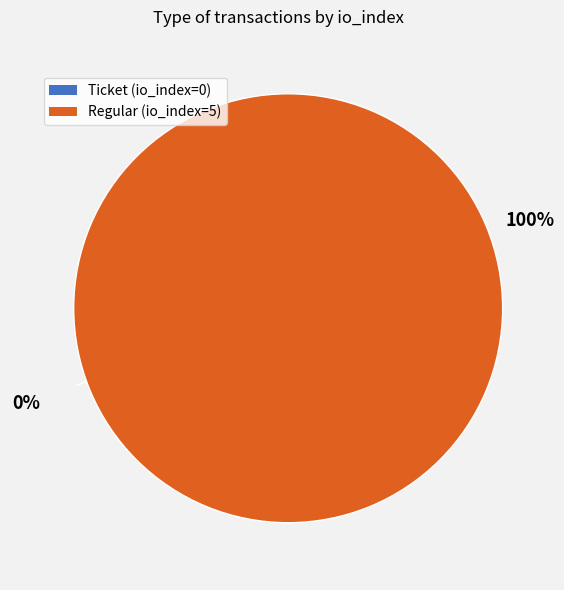

What percentage is the Regular (io_index=5) slice, to the nearest percent?

100%